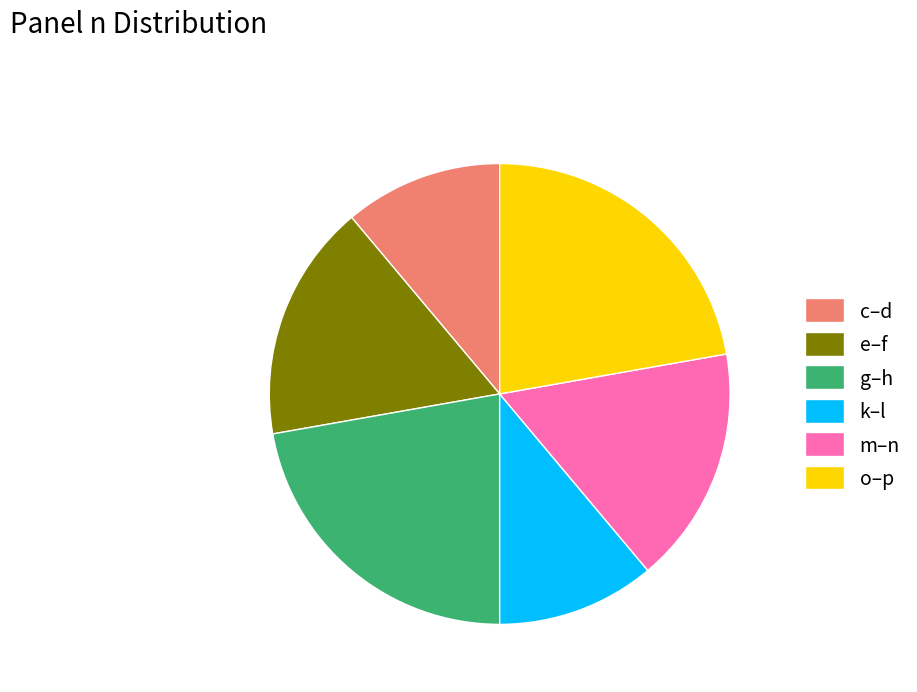

Does any single category account for the majority?

No